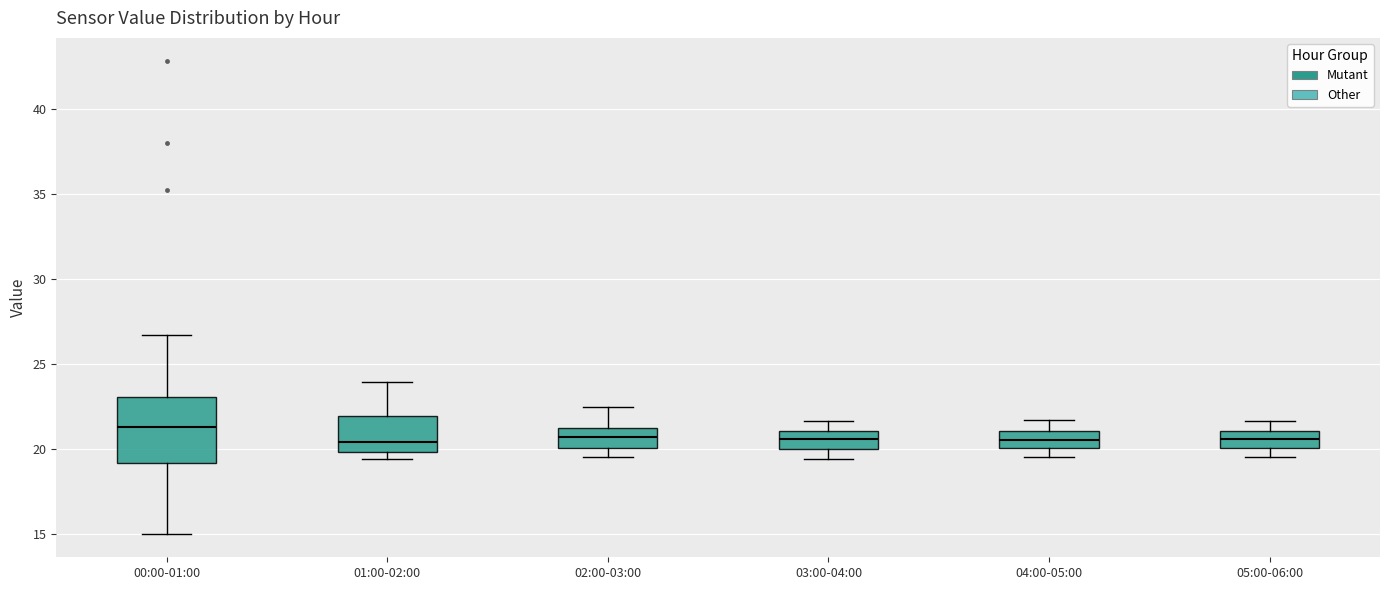

Which box is the tallest, from its lower edge to its upper edge?

00:00-01:00